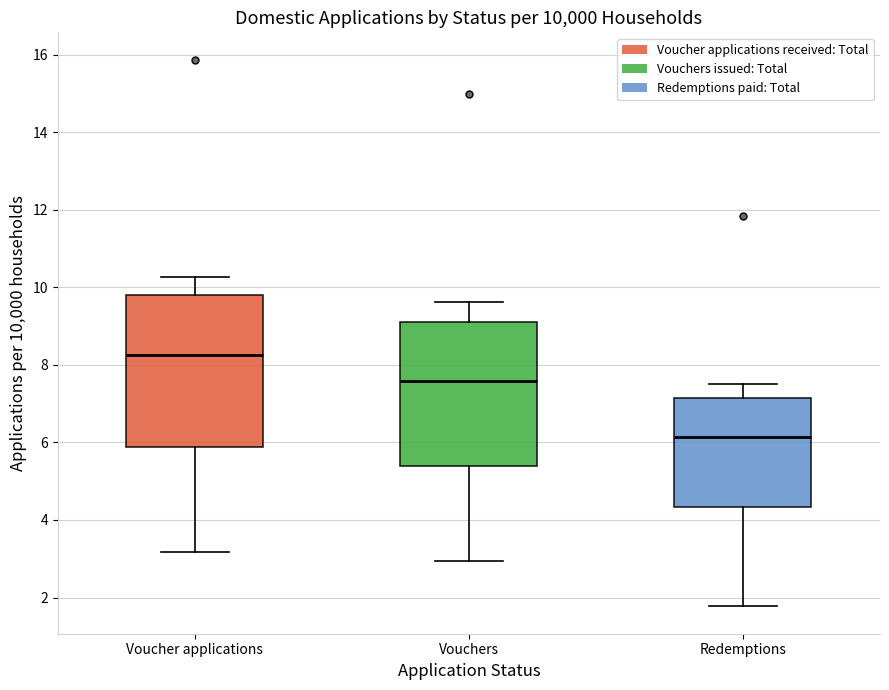

Where is the upper edge of the box for Voucher applications on the y-axis? The values are not printed on the chart, so give them approximately, as read against the axis.

9.8